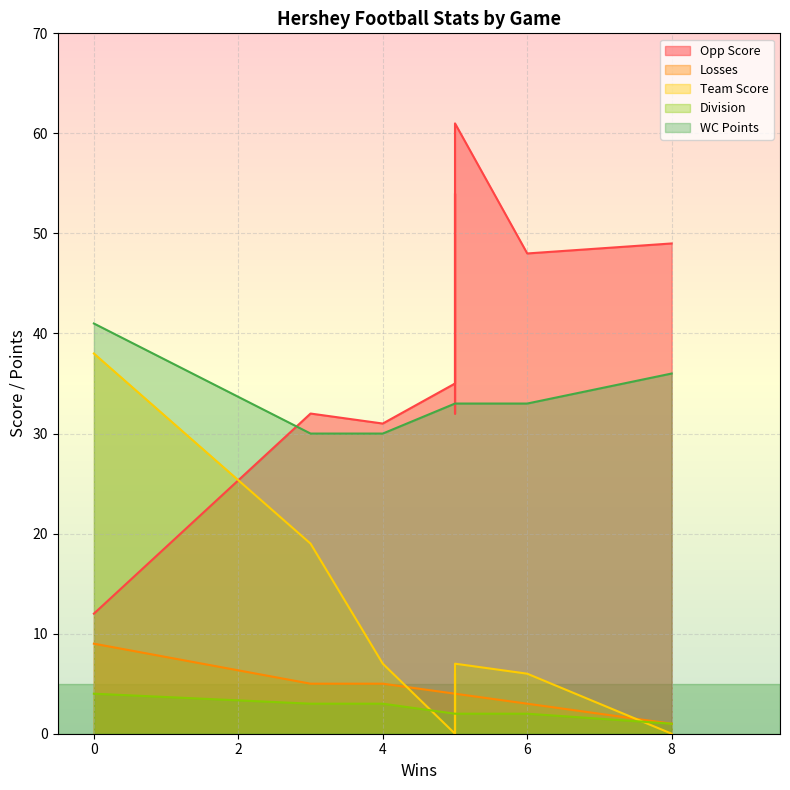

How many values in the WC Points series are below 33?

2